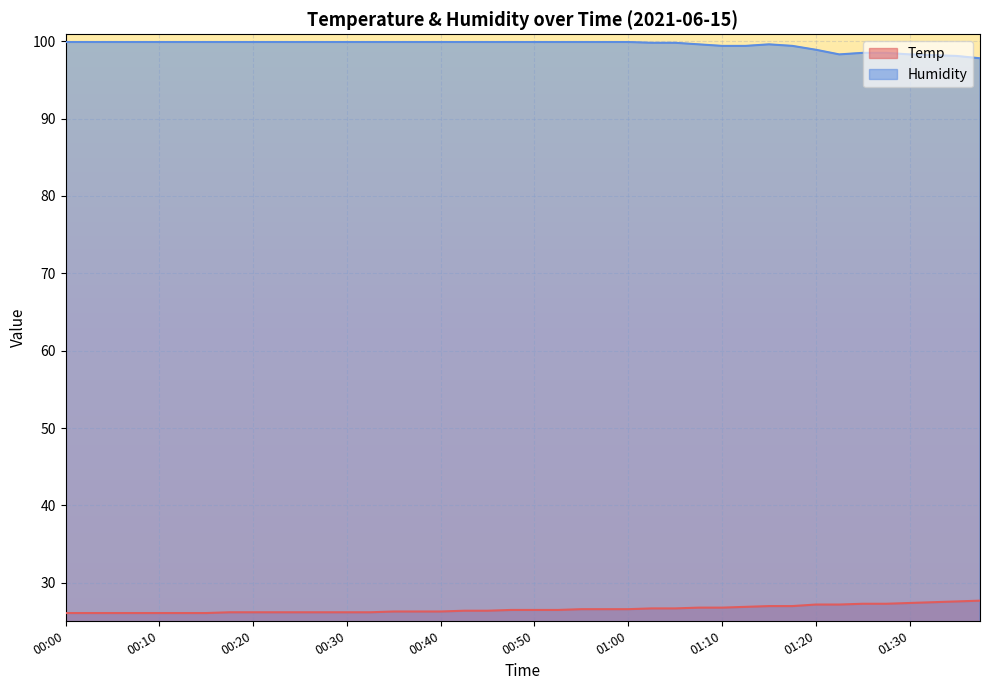

At which label is Temp closest to 26?

00:00